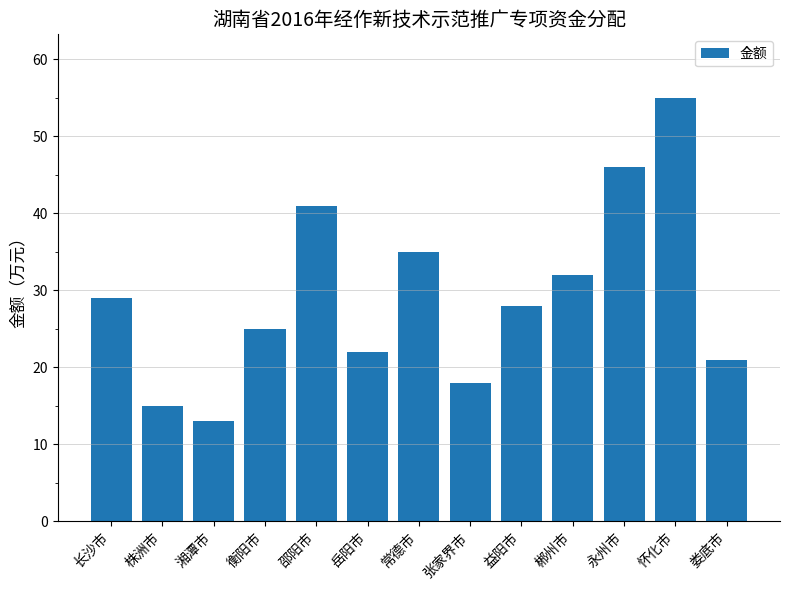

What is the change in value from 株洲市 to 娄底市?

+6